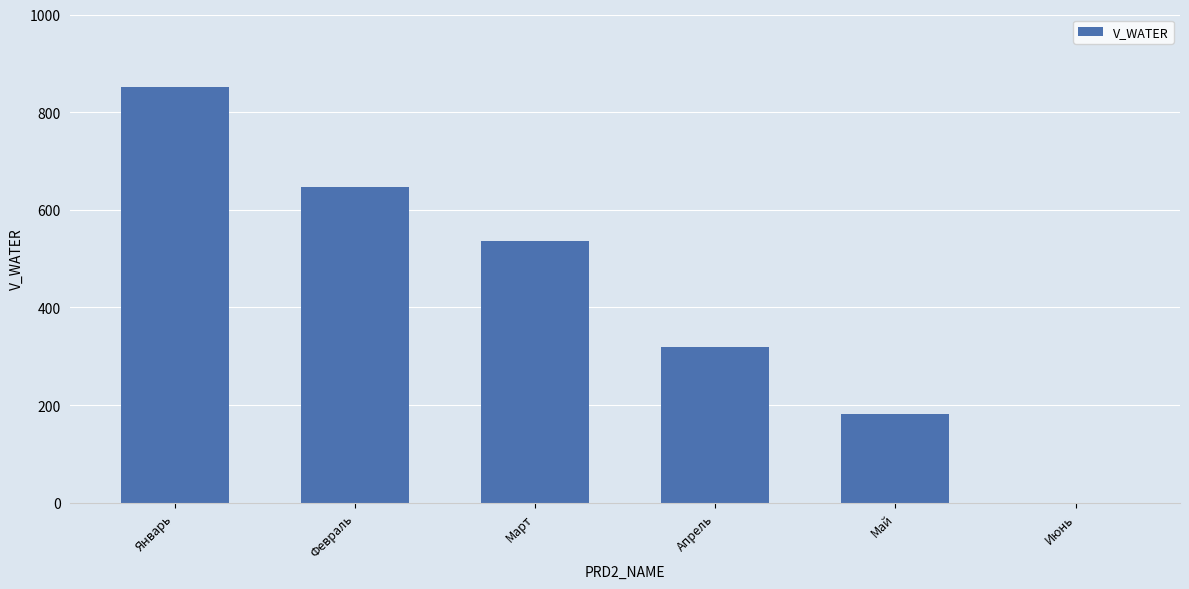

What is the sum of all values?

2534.3